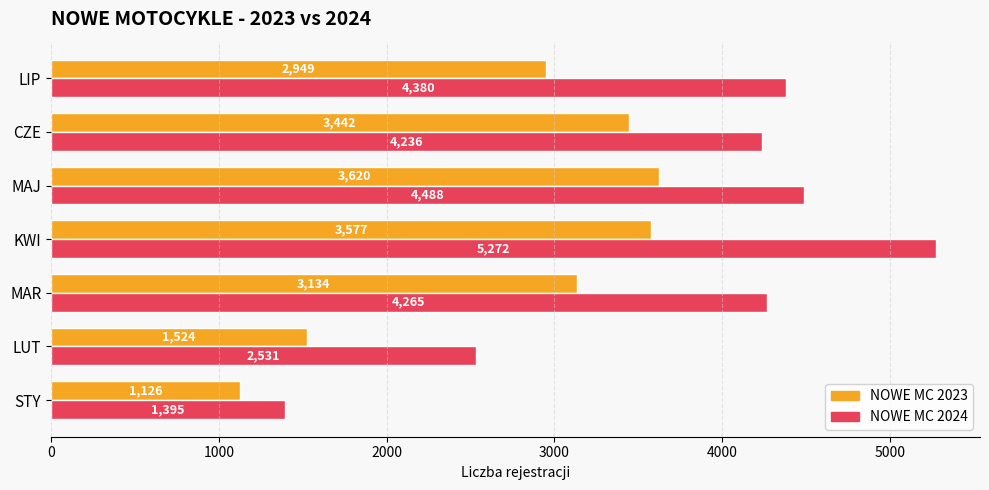

What are all the series names shown in the legend?

NOWE MC 2023, NOWE MC 2024